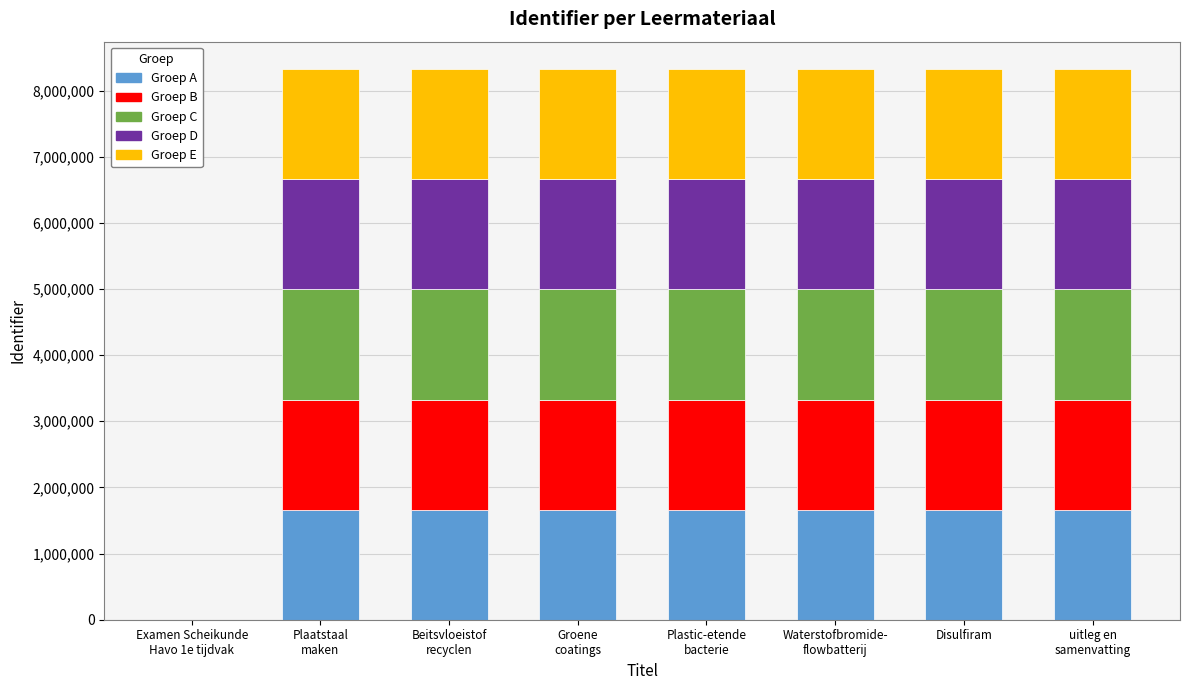

What is the sum of the Groep A values at Plaatstaal
maken and Waterstofbromide-
flowbatterij?

3329150